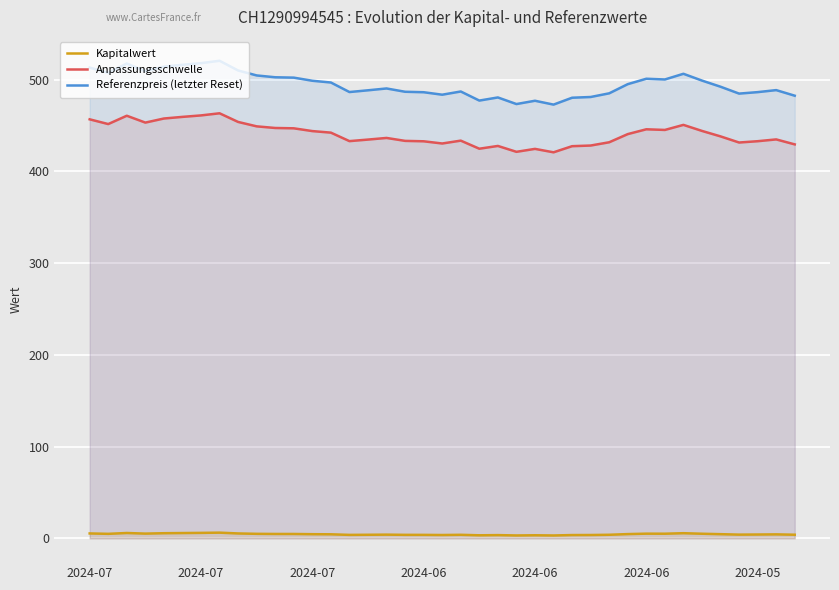

What are all the series names shown in the legend?

Kapitalwert, Anpassungsschwelle, Referenzpreis (letzter Reset)